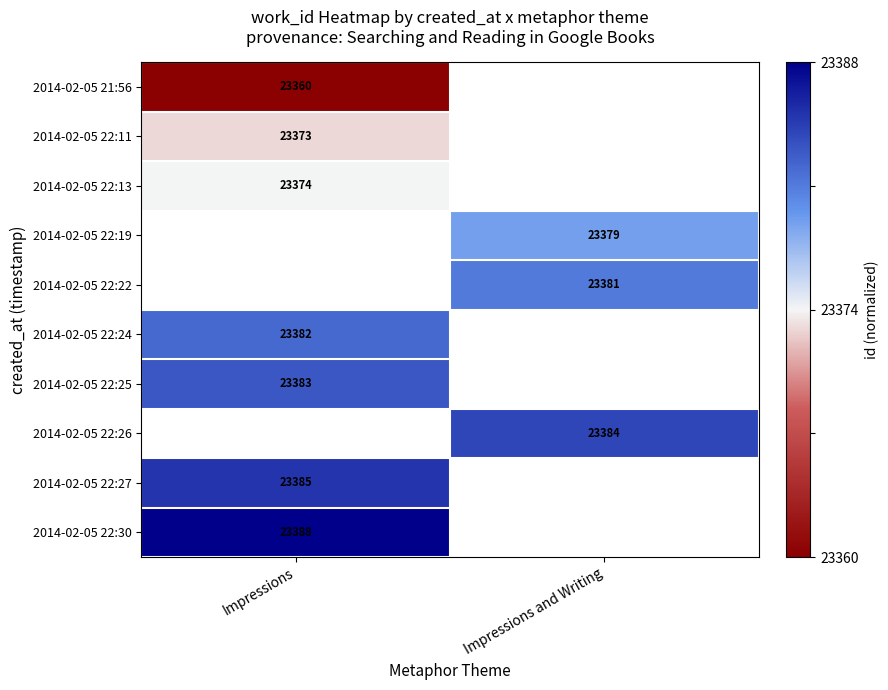

Is it true that 2014-02-05 22:22 equals 23381 at Impressions and Writing?

True